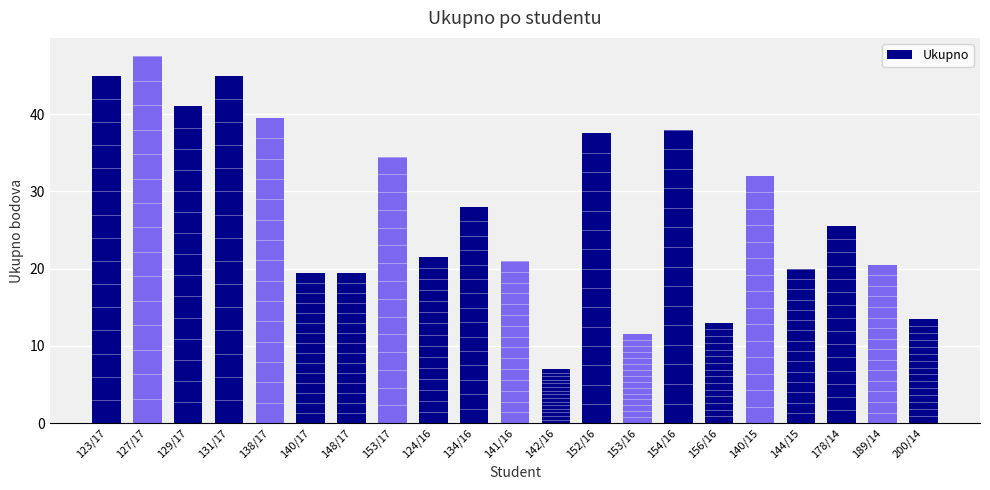

What is the change in value from 153/16 to 178/14?

+14.0